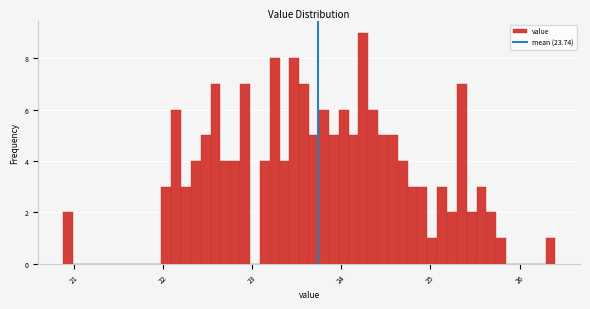

Around what value on the x-axis is the tallest bar? Give the approximate position of its centre, as read against the axis.

24.2